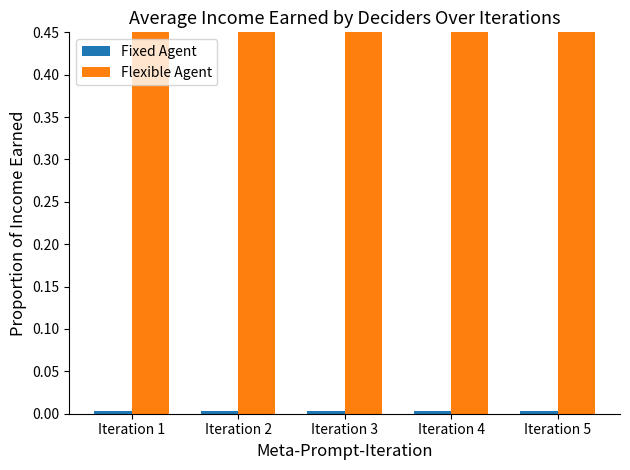

What is the total value across all series at Iteration 4?

1.0